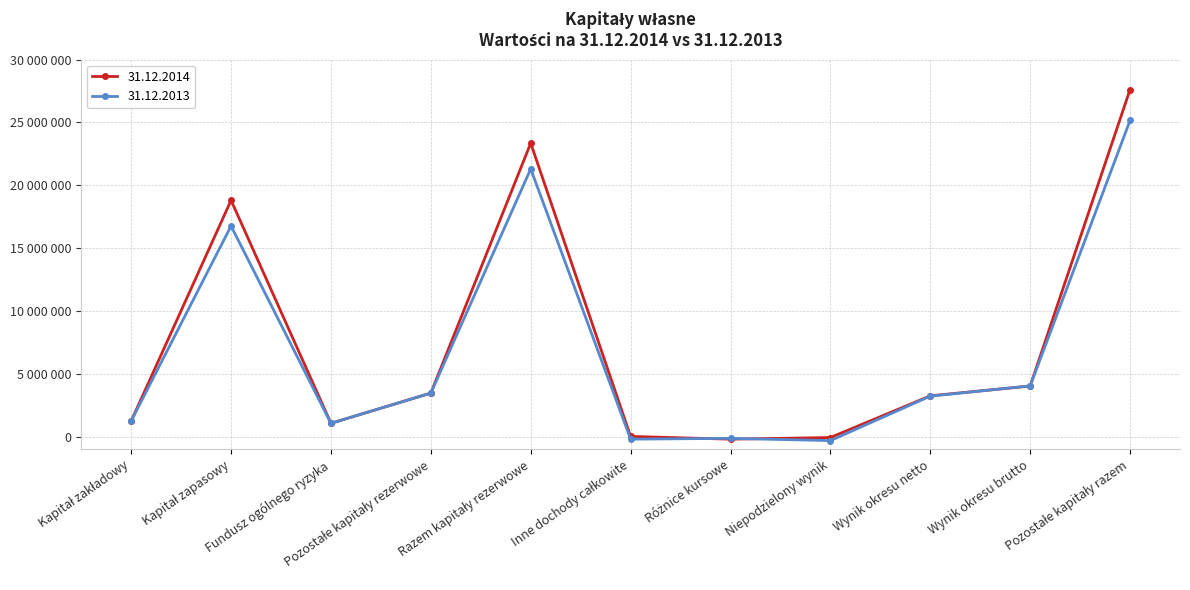

What are all the series names shown in the legend?

31.12.2014, 31.12.2013